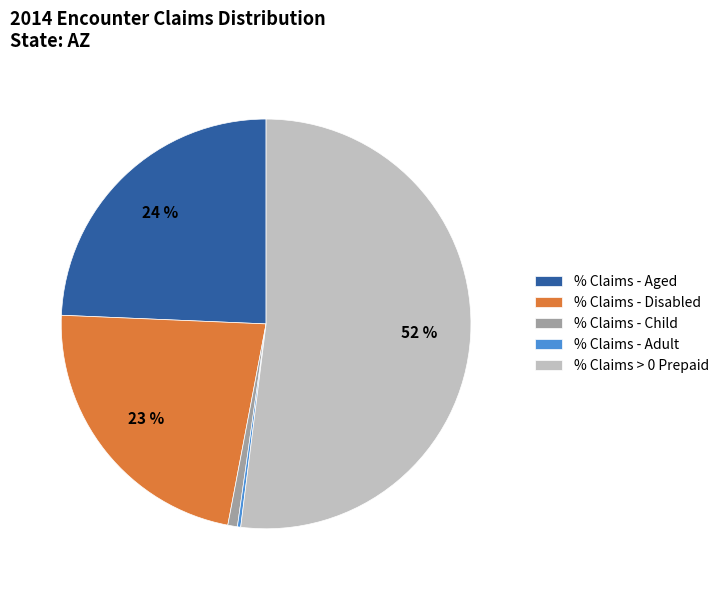

True or false: % Claims - Disabled accounts for 29% of the total.

False